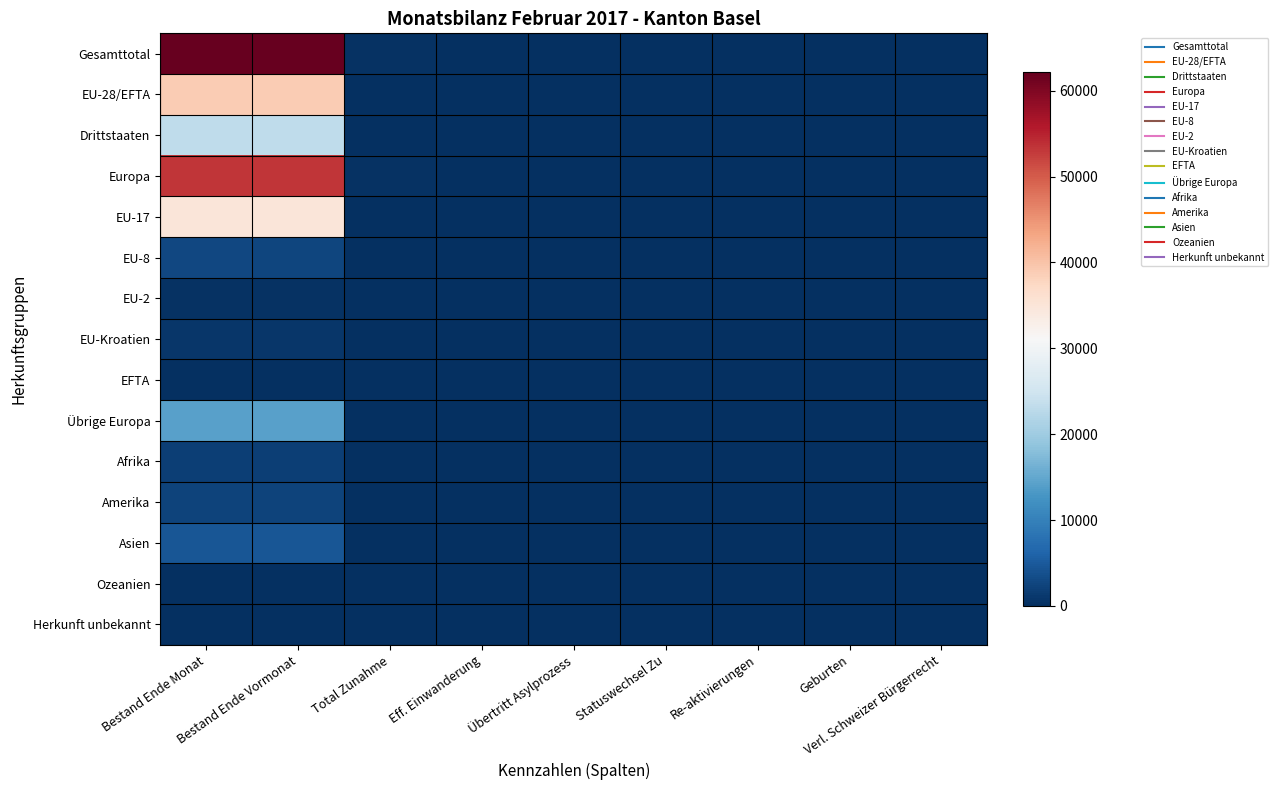

Reading left to right, what are all the values shown in this chart?

Gesamttotal: Bestand Ende Monat=62138	Bestand Ende Vormonat=62008	Total Zunahme=323	Eff. Einwanderung=203	Übertritt Asylprozess=16	Statuswechsel Zu=27	Re-aktivierungen=22	Geburten=55	Verl. Schweizer Bürgerrecht=0
EU-28/EFTA: Bestand Ende Monat=39031	Bestand Ende Vormonat=38929	Total Zunahme=214	Eff. Einwanderung=142	Übertritt Asylprozess=0	Statuswechsel Zu=25	Re-aktivierungen=17	Geburten=30	Verl. Schweizer Bürgerrecht=0
Drittstaaten: Bestand Ende Monat=23107	Bestand Ende Vormonat=23079	Total Zunahme=109	Eff. Einwanderung=61	Übertritt Asylprozess=16	Statuswechsel Zu=2	Re-aktivierungen=5	Geburten=25	Verl. Schweizer Bürgerrecht=0
Europa: Bestand Ende Monat=53280	Bestand Ende Vormonat=53168	Total Zunahme=246	Eff. Einwanderung=156	Übertritt Asylprozess=1	Statuswechsel Zu=26	Re-aktivierungen=20	Geburten=43	Verl. Schweizer Bürgerrecht=0
EU-17: Bestand Ende Monat=34870	Bestand Ende Vormonat=34808	Total Zunahme=175	Eff. Einwanderung=123	Übertritt Asylprozess=0	Statuswechsel Zu=13	Re-aktivierungen=16	Geburten=23	Verl. Schweizer Bürgerrecht=0
EU-8: Bestand Ende Monat=2690	Bestand Ende Vormonat=2657	Total Zunahme=34	Eff. Einwanderung=15	Übertritt Asylprozess=0	Statuswechsel Zu=12	Re-aktivierungen=1	Geburten=6	Verl. Schweizer Bürgerrecht=0
EU-2: Bestand Ende Monat=447	Bestand Ende Vormonat=437	Total Zunahme=4	Eff. Einwanderung=4	Übertritt Asylprozess=0	Statuswechsel Zu=0	Re-aktivierungen=0	Geburten=0	Verl. Schweizer Bürgerrecht=0
EU-Kroatien: Bestand Ende Monat=951	Bestand Ende Vormonat=952	Total Zunahme=1	Eff. Einwanderung=0	Übertritt Asylprozess=0	Statuswechsel Zu=0	Re-aktivierungen=0	Geburten=1	Verl. Schweizer Bürgerrecht=0
EFTA: Bestand Ende Monat=73	Bestand Ende Vormonat=75	Total Zunahme=0	Eff. Einwanderung=0	Übertritt Asylprozess=0	Statuswechsel Zu=0	Re-aktivierungen=0	Geburten=0	Verl. Schweizer Bürgerrecht=0
Übrige Europa: Bestand Ende Monat=14249	Bestand Ende Vormonat=14239	Total Zunahme=32	Eff. Einwanderung=14	Übertritt Asylprozess=1	Statuswechsel Zu=1	Re-aktivierungen=3	Geburten=13	Verl. Schweizer Bürgerrecht=0
Afrika: Bestand Ende Monat=1841	Bestand Ende Vormonat=1833	Total Zunahme=18	Eff. Einwanderung=9	Übertritt Asylprozess=8	Statuswechsel Zu=0	Re-aktivierungen=0	Geburten=1	Verl. Schweizer Bürgerrecht=0
Amerika: Bestand Ende Monat=2356	Bestand Ende Vormonat=2345	Total Zunahme=33	Eff. Einwanderung=28	Übertritt Asylprozess=0	Statuswechsel Zu=1	Re-aktivierungen=1	Geburten=3	Verl. Schweizer Bürgerrecht=0
Asien: Bestand Ende Monat=4444	Bestand Ende Vormonat=4442	Total Zunahme=21	Eff. Einwanderung=6	Übertritt Asylprozess=7	Statuswechsel Zu=0	Re-aktivierungen=1	Geburten=7	Verl. Schweizer Bürgerrecht=0
Ozeanien: Bestand Ende Monat=171	Bestand Ende Vormonat=174	Total Zunahme=5	Eff. Einwanderung=4	Übertritt Asylprozess=0	Statuswechsel Zu=0	Re-aktivierungen=0	Geburten=1	Verl. Schweizer Bürgerrecht=0
Herkunft unbekannt: Bestand Ende Monat=46	Bestand Ende Vormonat=46	Total Zunahme=0	Eff. Einwanderung=0	Übertritt Asylprozess=0	Statuswechsel Zu=0	Re-aktivierungen=0	Geburten=0	Verl. Schweizer Bürgerrecht=0